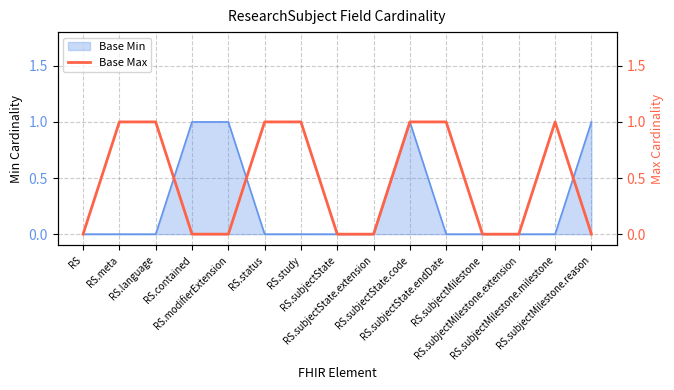

At which label is the value closest to 0?

RS